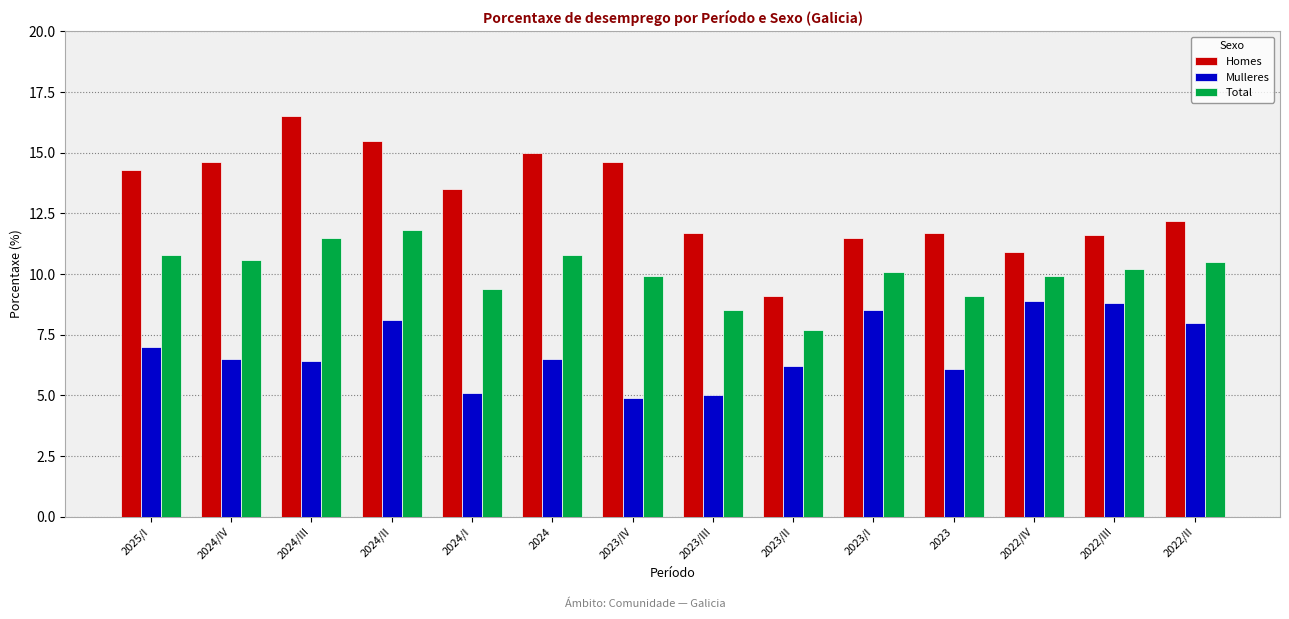

Which series has the largest total across all categories?

Homes